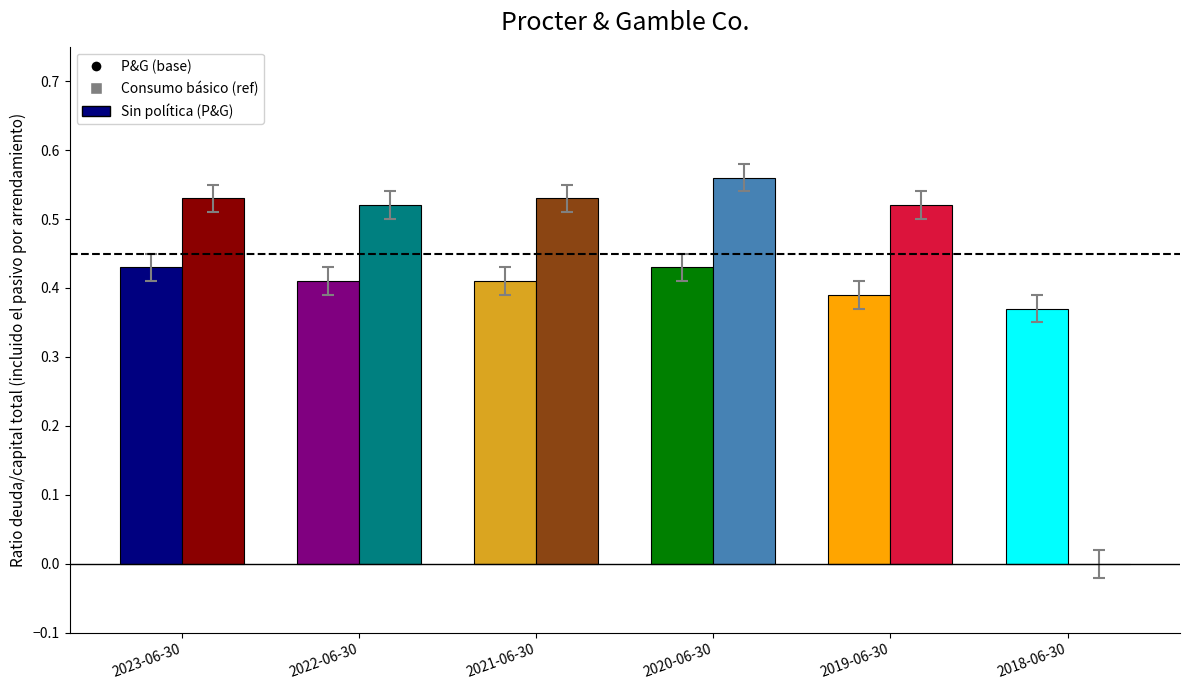

At which category does the chart reach its peak across all series?

2020-06-30